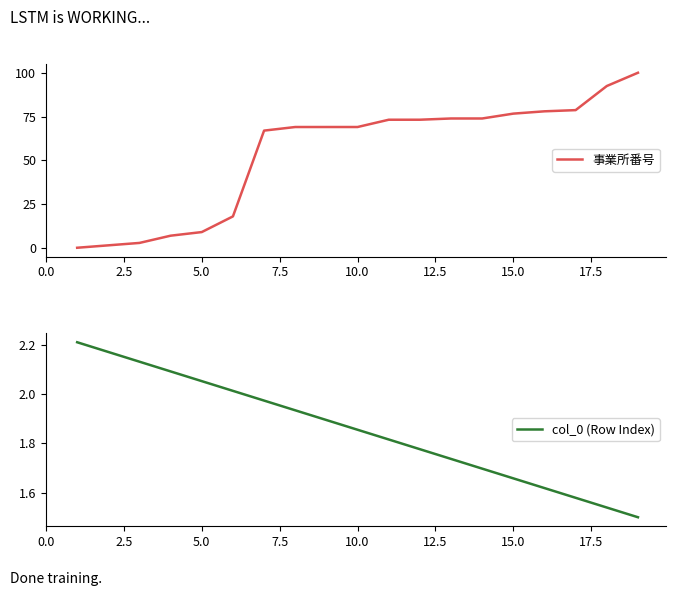

The 事業所番号 series shows 41.5 at 15. True or false?

False